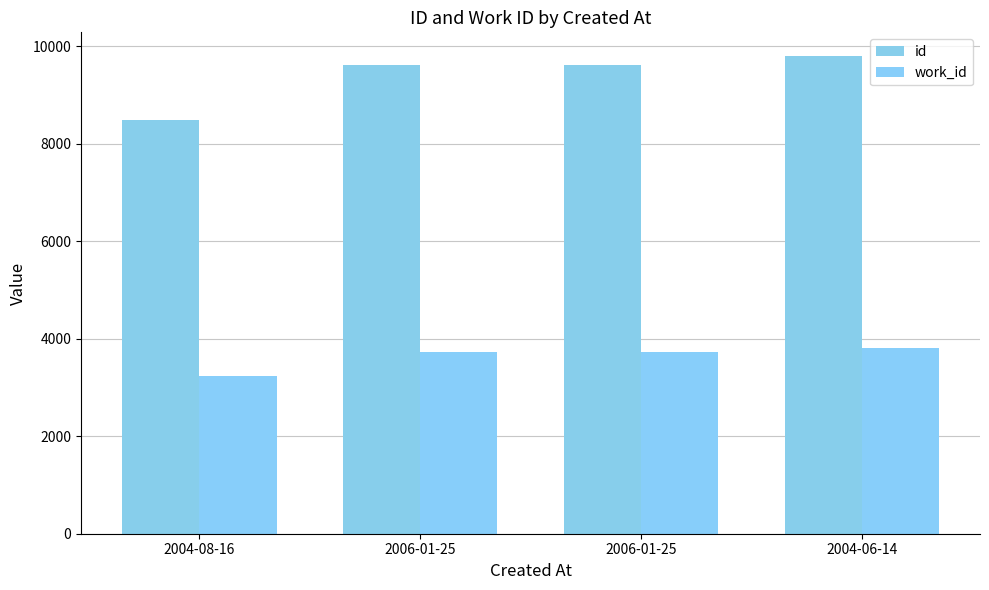

Where is id nearest to the value 9146?

2006-01-25